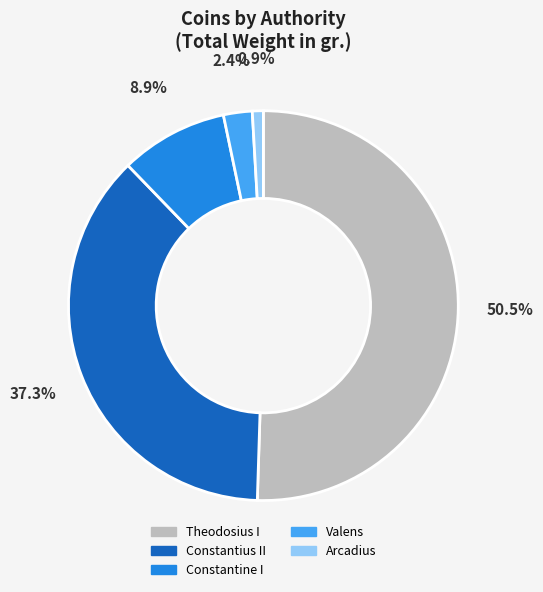

Is there a majority slice in this chart?

Yes